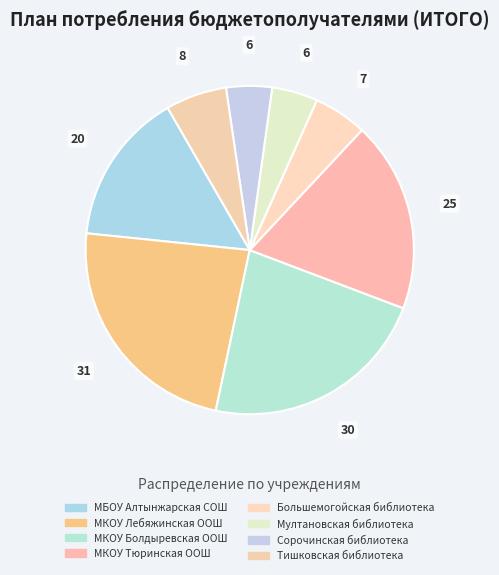

To the nearest percent, what is the difference between the largest and smallest slice percentages?

19%